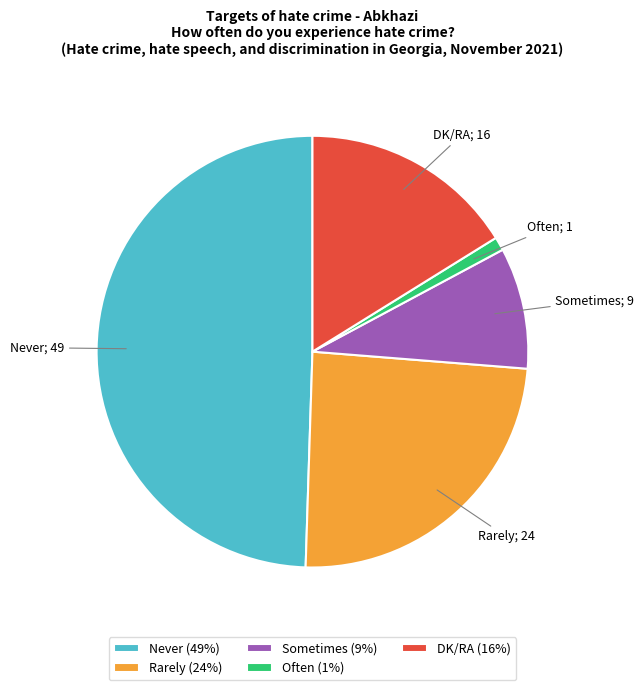

Which category has the smallest portion of the pie?

Often (1%)